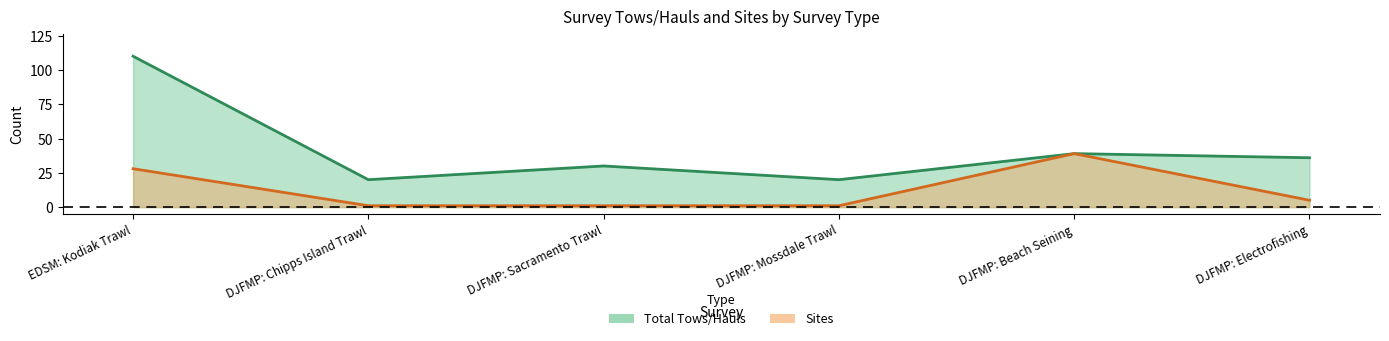

Reading left to right, extract all data points from this chart.

Total Tows/Hauls: EDSM: Kodiak Trawl=110	DJFMP: Chipps Island Trawl=20	DJFMP: Sacramento Trawl=30	DJFMP: Mossdale Trawl=20	DJFMP: Beach Seining=39	DJFMP: Electrofishing=36
Sites: EDSM: Kodiak Trawl=28	DJFMP: Chipps Island Trawl=1	DJFMP: Sacramento Trawl=1	DJFMP: Mossdale Trawl=1	DJFMP: Beach Seining=39	DJFMP: Electrofishing=5